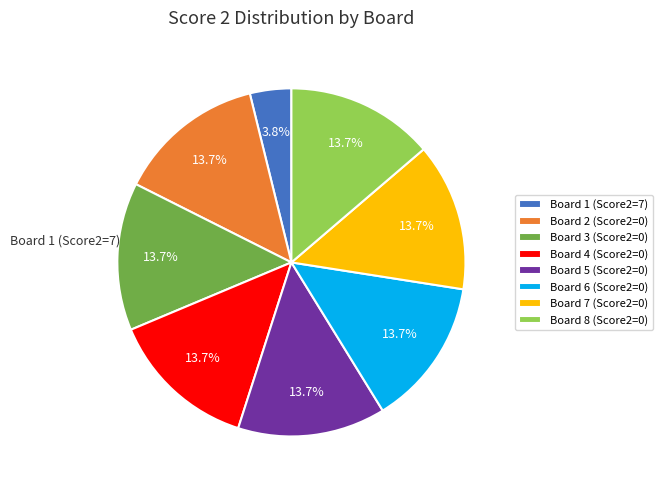

Is it true that Board 8 is 1% of the pie?

False